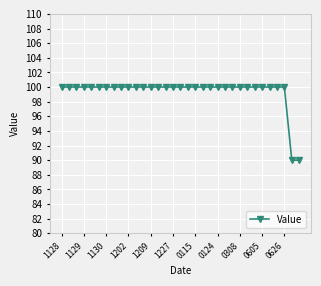

What is the value of the 4th point from the left?

100